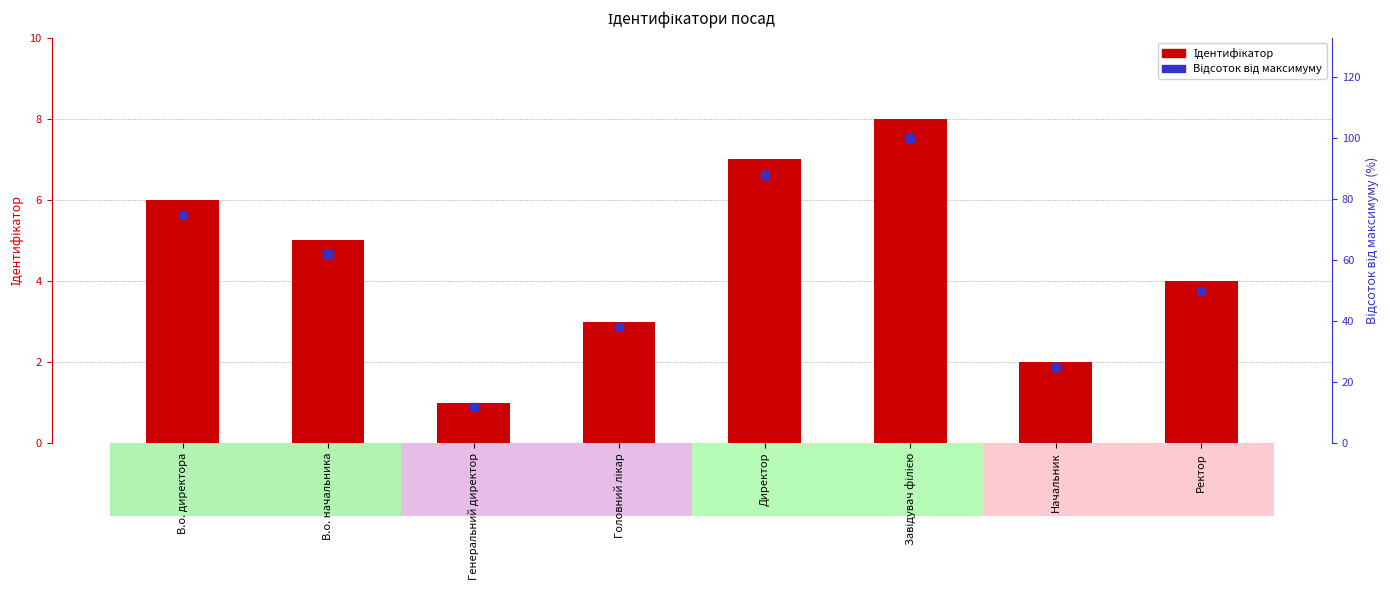

Which series contains the lowest Y value?

Ідентифікатор